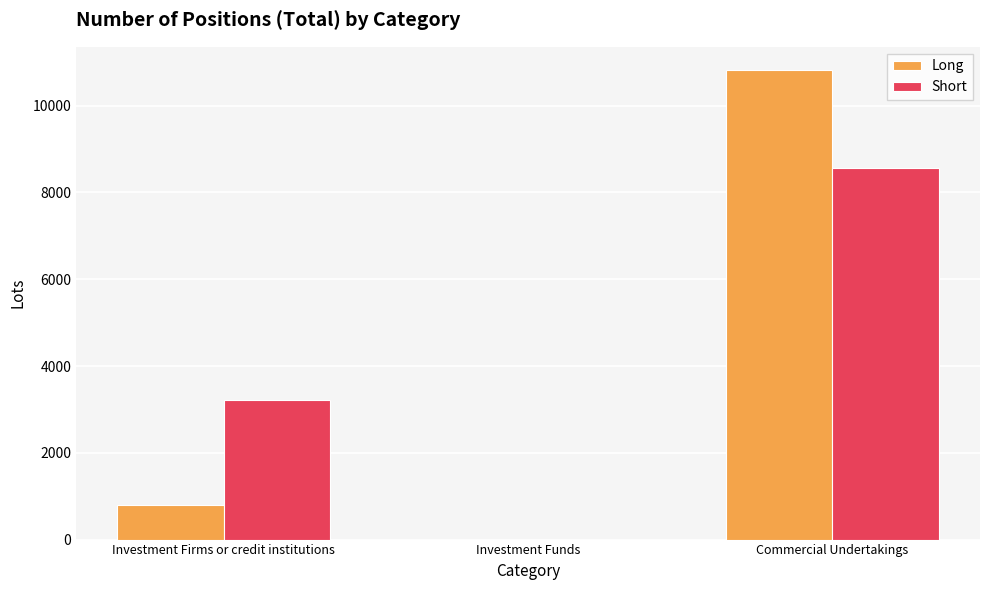

Is the value of Long at Investment Funds greater than the value of Short at Investment Firms or credit institutions?

No